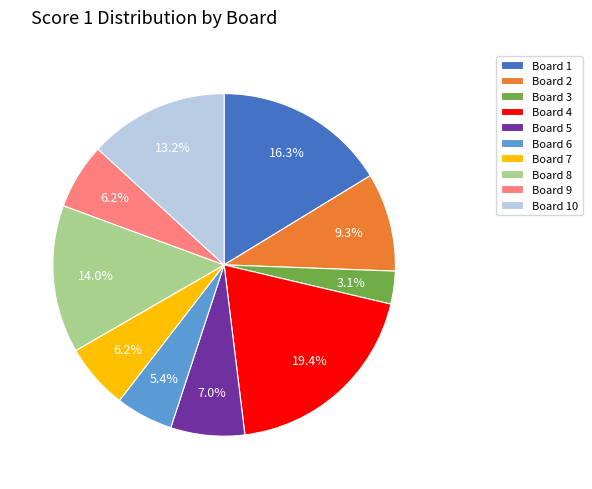

How many segments does this pie chart have?

10